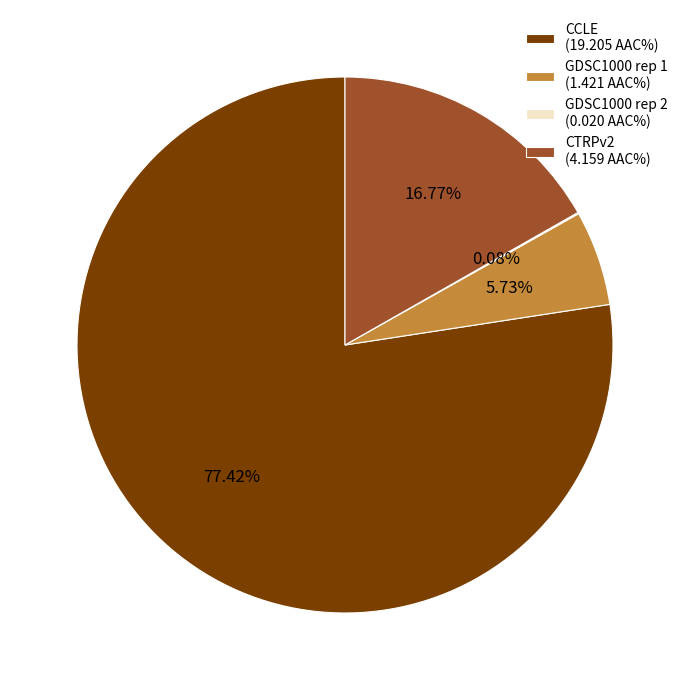

Combined, do GDSC1000 rep 1 (1.421 AAC%) and CTRPv2 (4.159 AAC%) account for over 50%?

No